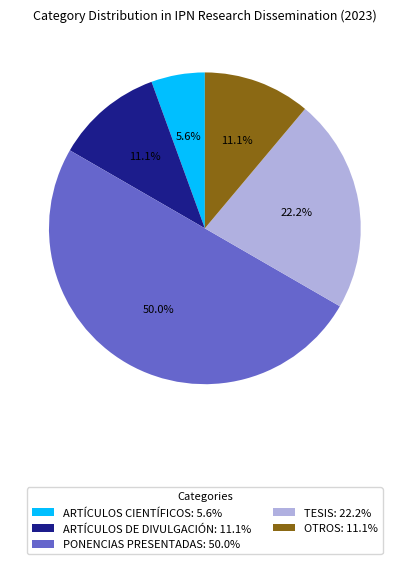

Does OTROS: 11.1% represent more than half of the total?

No